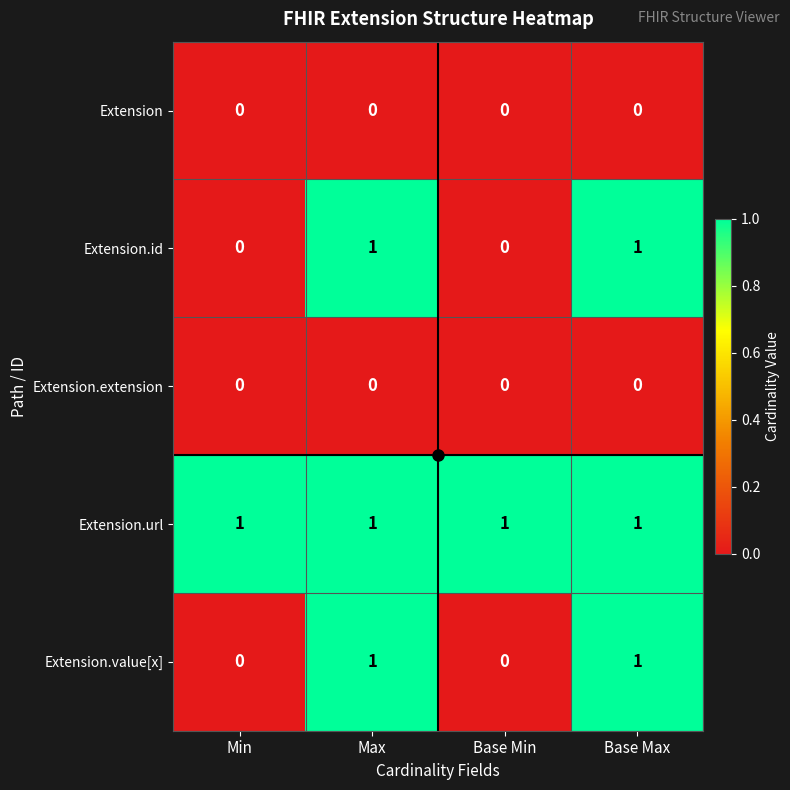

What is the difference between the highest and lowest values at Base Min?

1